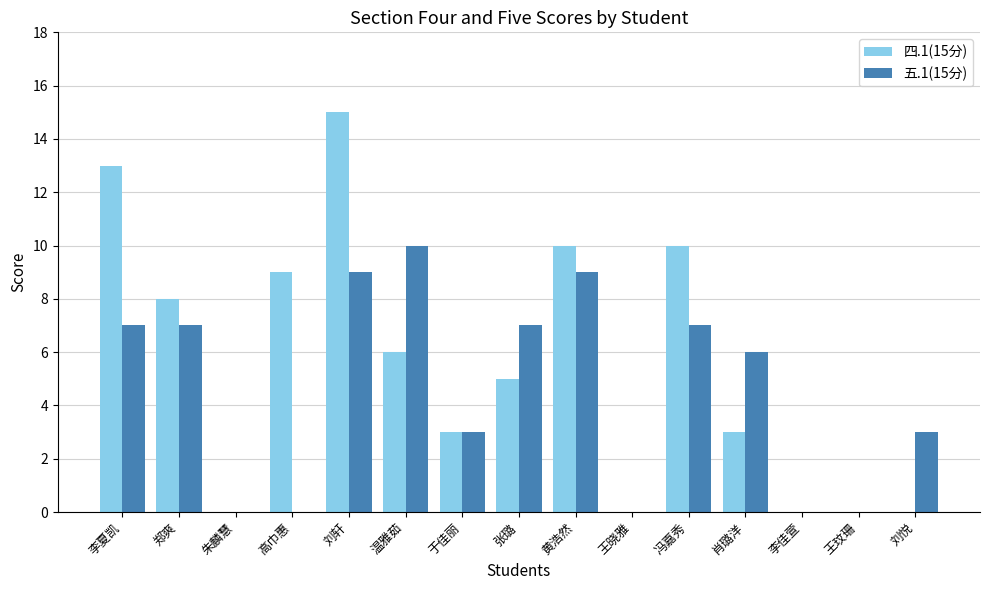

Reading left to right, list all the values displayed in this chart.

四.1(15分): 李夏凯=13	郑爽=8	朱麟慧=0	高巾惠=9	刘轩=15	温雅茹=6	于佳丽=3	张璐=5	黄浩然=10	王晓雅=0	冯嘉秀=10	肖璐洋=3	李佳萱=0	王玟珊=0	刘悦=0
五.1(15分): 李夏凯=7	郑爽=7	朱麟慧=0	高巾惠=0	刘轩=9	温雅茹=10	于佳丽=3	张璐=7	黄浩然=9	王晓雅=0	冯嘉秀=7	肖璐洋=6	李佳萱=0	王玟珊=0	刘悦=3